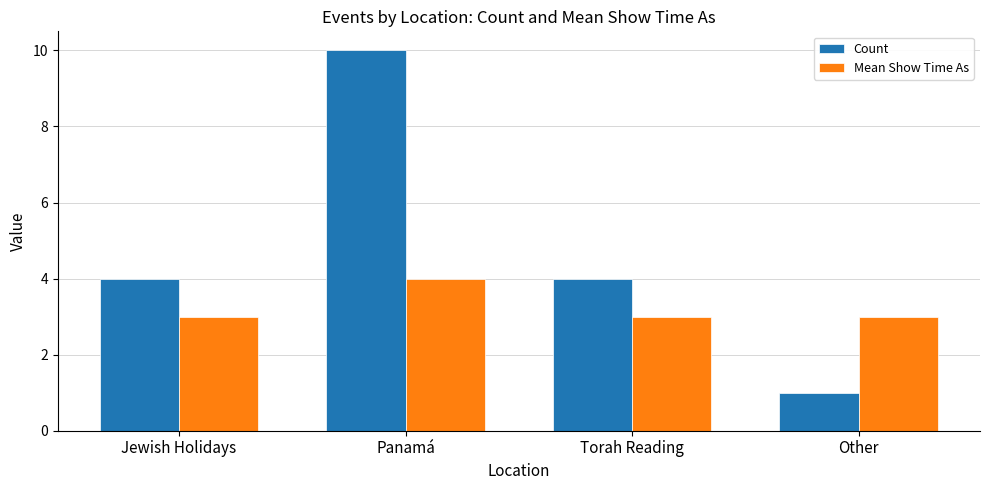

What is the total value across all series at Torah Reading?

7